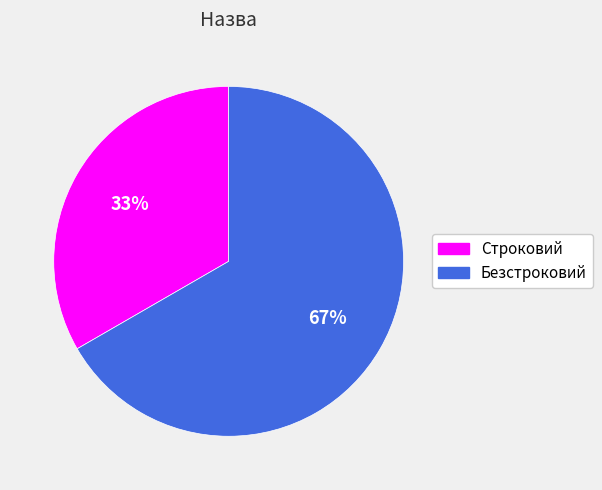

Does any single category account for the majority?

Yes